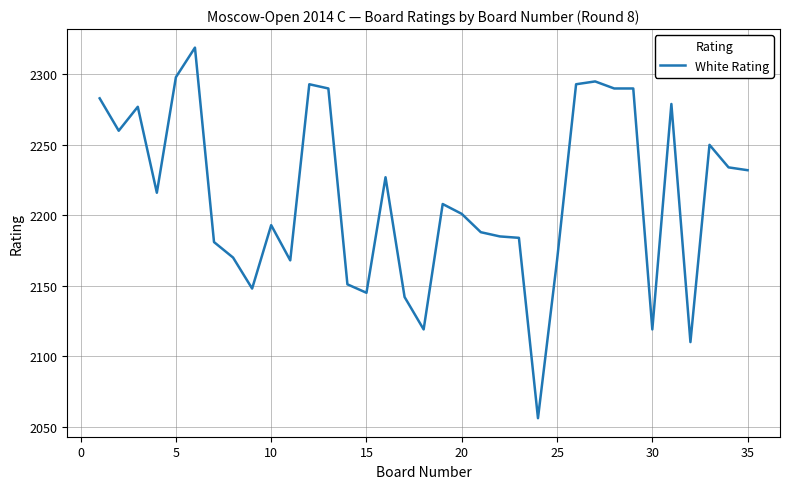

What is the smallest value displayed?

2056